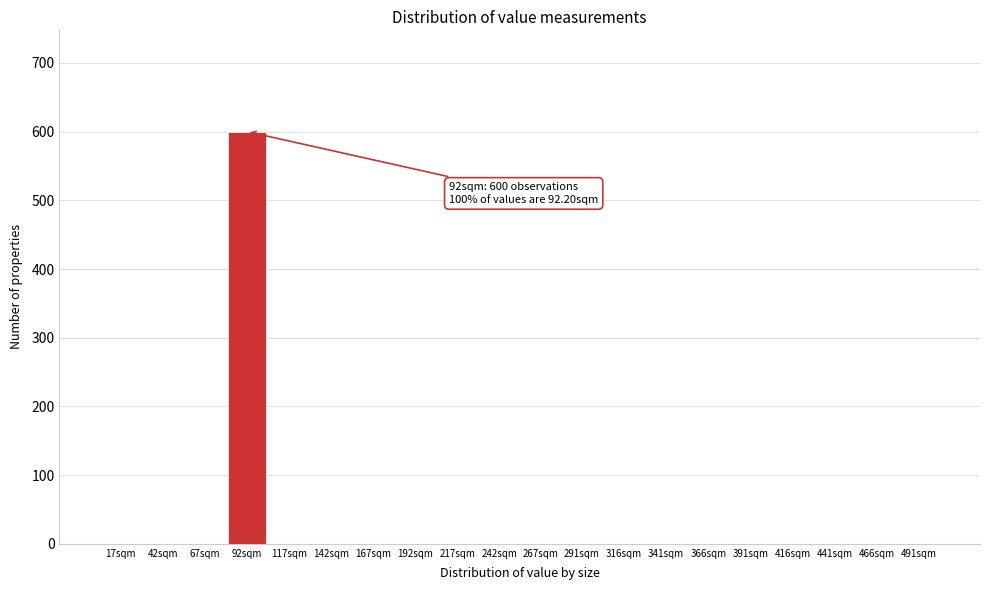

Reading left to right, what are all the values shown in this chart?

17sqm=0	42sqm=0	67sqm=0	92sqm=600	117sqm=0	142sqm=0	167sqm=0	192sqm=0	217sqm=0	242sqm=0	267sqm=0	291sqm=0	316sqm=0	341sqm=0	366sqm=0	391sqm=0	416sqm=0	441sqm=0	466sqm=0	491sqm=0